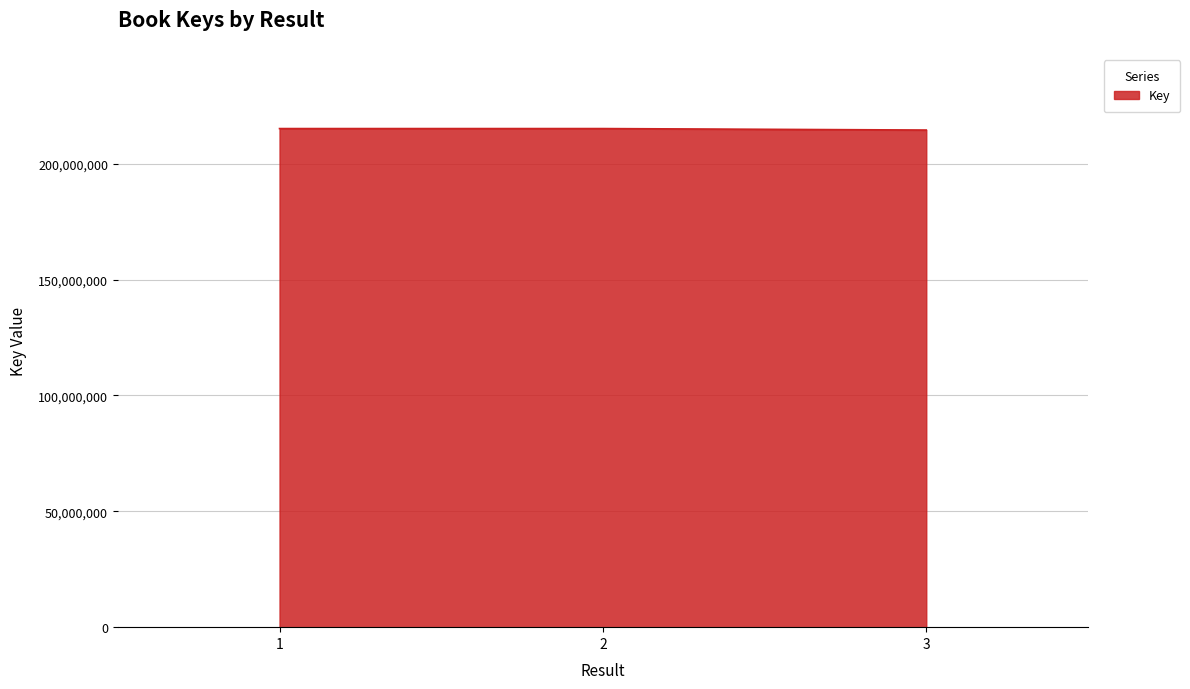

The value at 3 is 148884398. True or false?

False